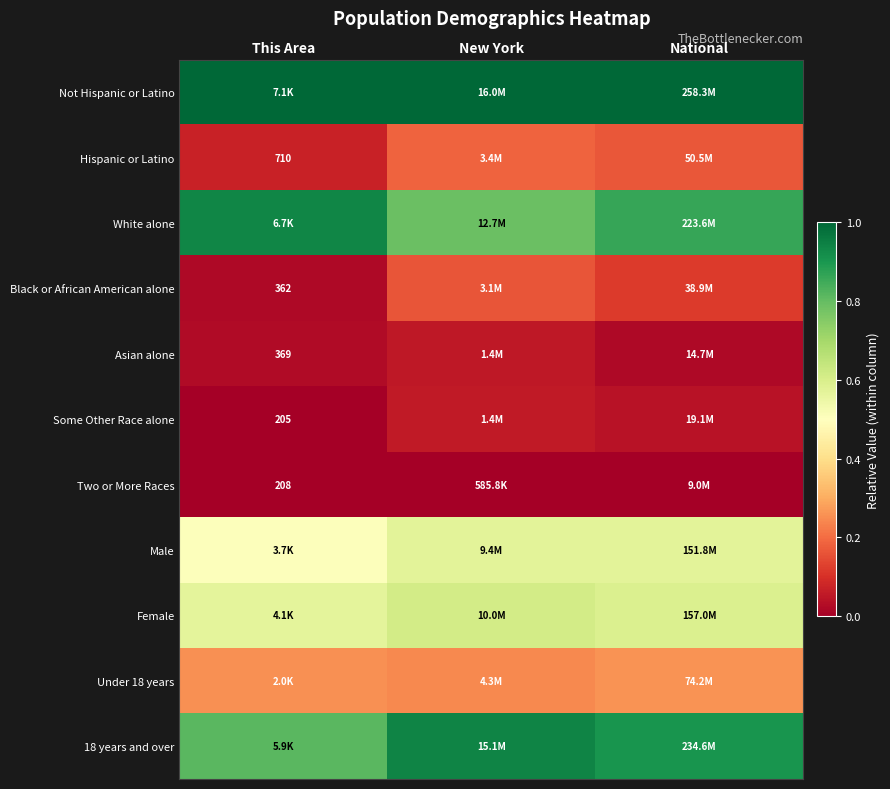

The value of White alone at New York is 0.5. True or false?

False